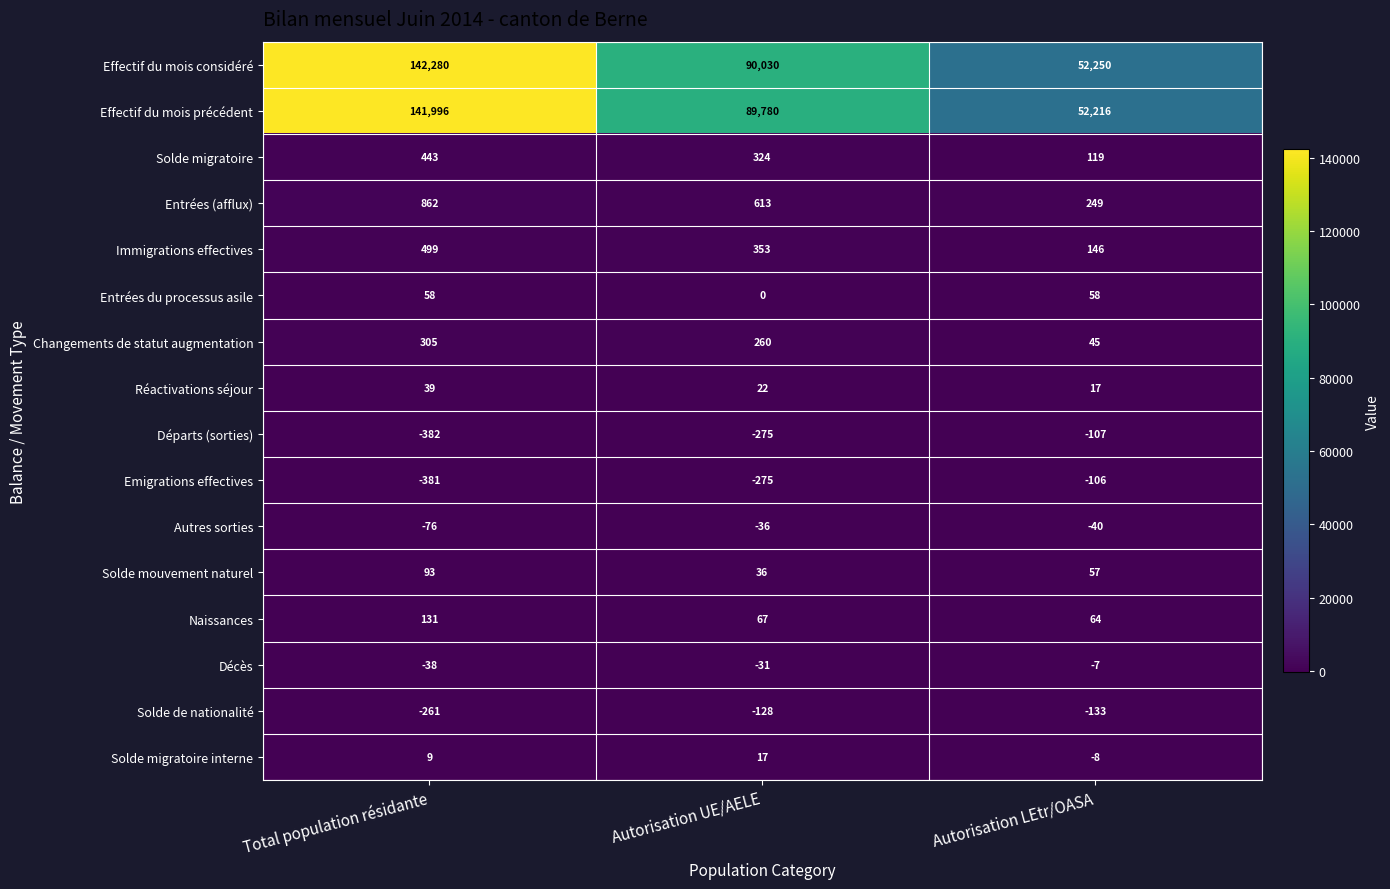

What is the sum of all Solde migratoire values?

886